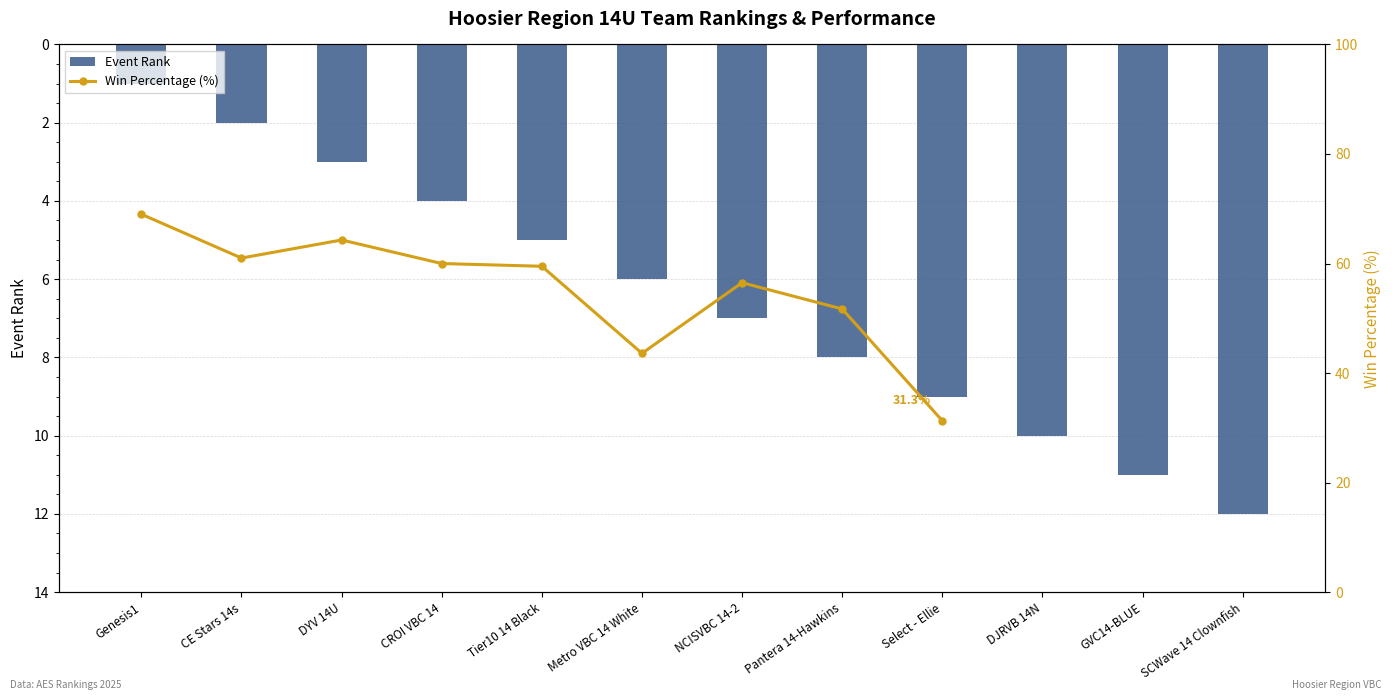

Is it true that the value at CE Stars 14s is 3?

False